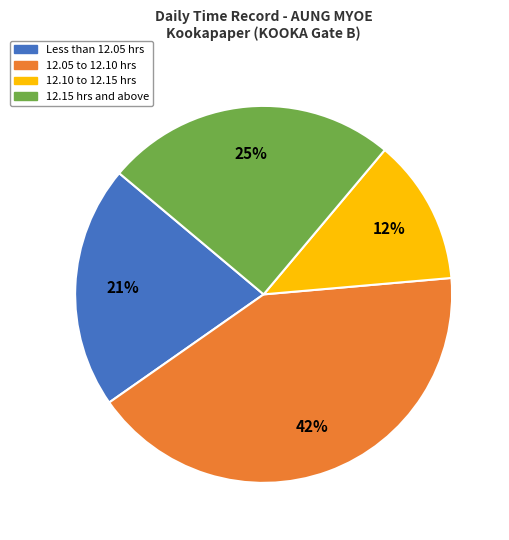

To the nearest percent, what is the difference between the largest and smallest slice percentages?

29%